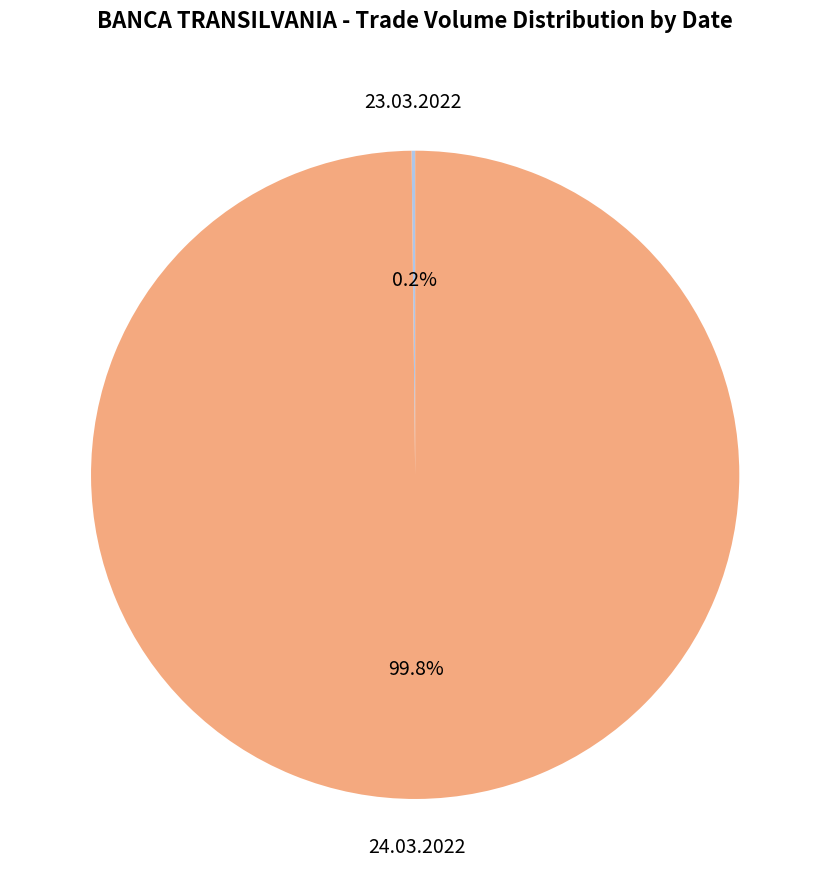

What percentage is NOT represented by 24.03.2022?

0.2%